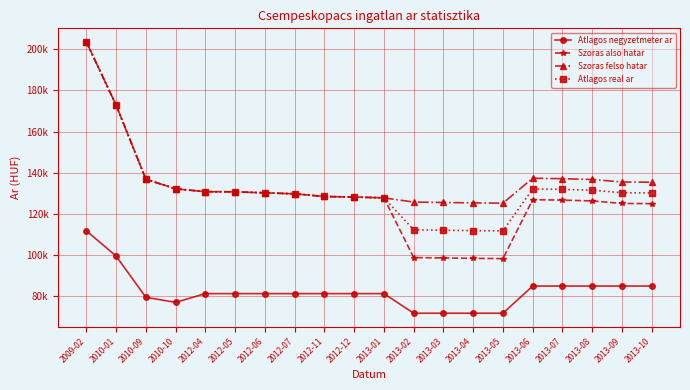

What is the difference between the maximum and second lowest values in the Szoras also hatar series?

105204